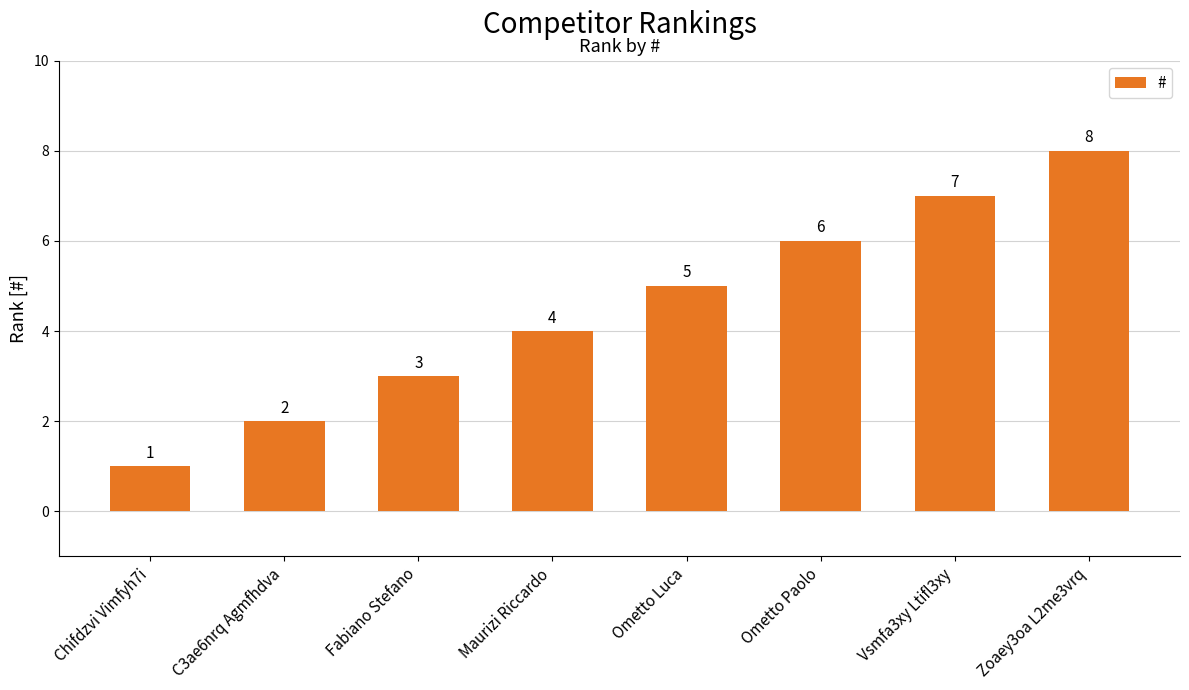

Reading right to left, extract all data points from this chart.

Zoaey3oa L2me3vrq=8	Vsmfa3xy Ltifl3xy=7	Ometto Paolo=6	Ometto Luca=5	Maurizi Riccardo=4	Fabiano Stefano=3	C3ae6nrq Agmfhdva=2	Chifdzvi Vimfyh7i=1